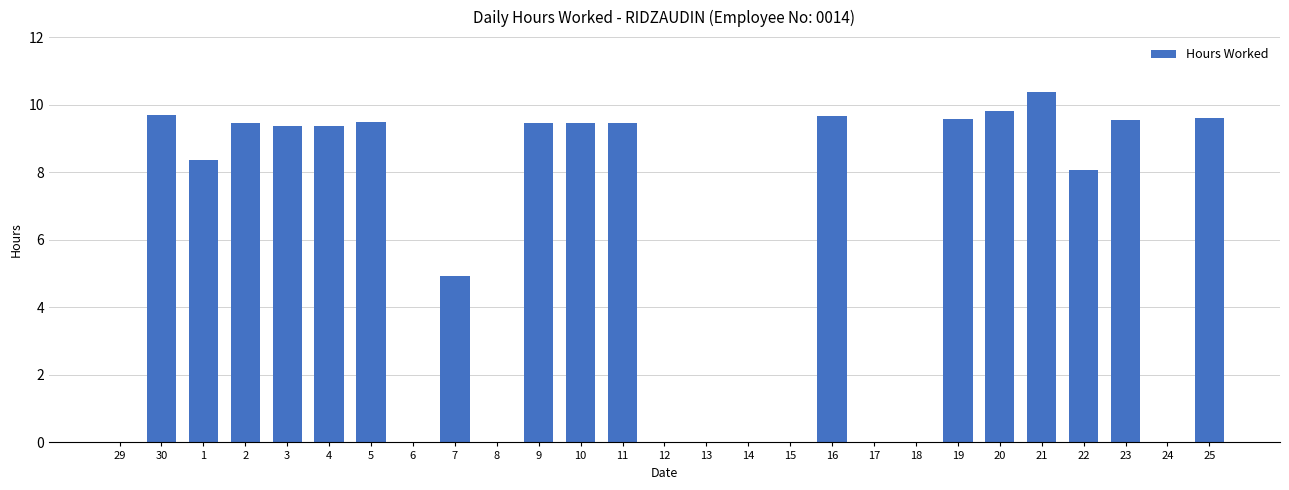

The value at 20 is 9.8. True or false?

True